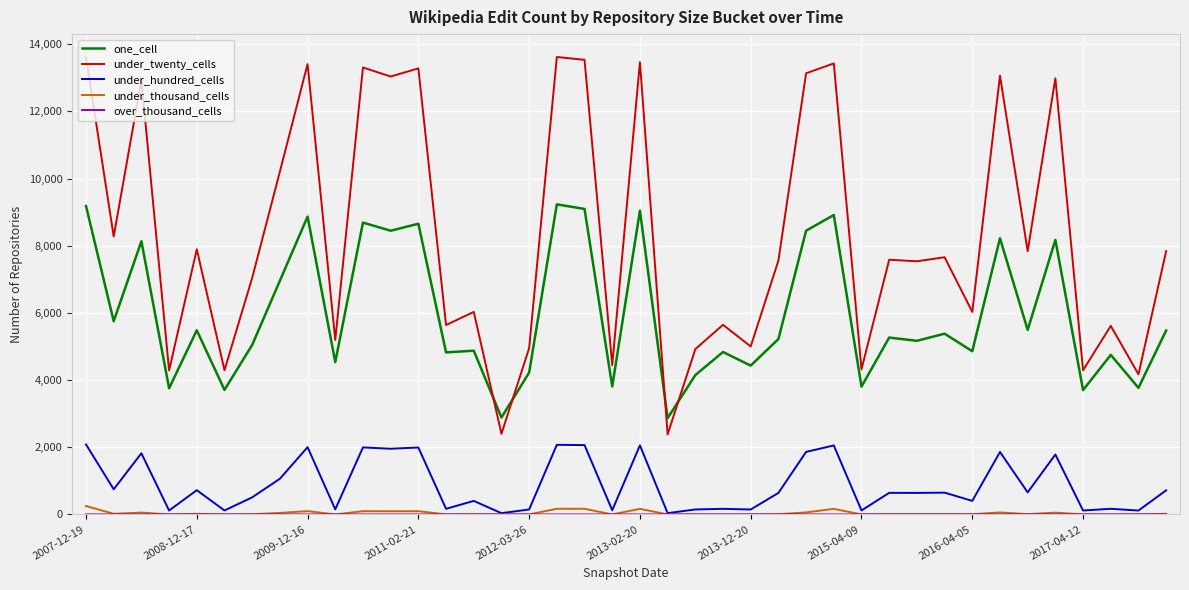

What is the minimum value for under_twenty_cells?

2384